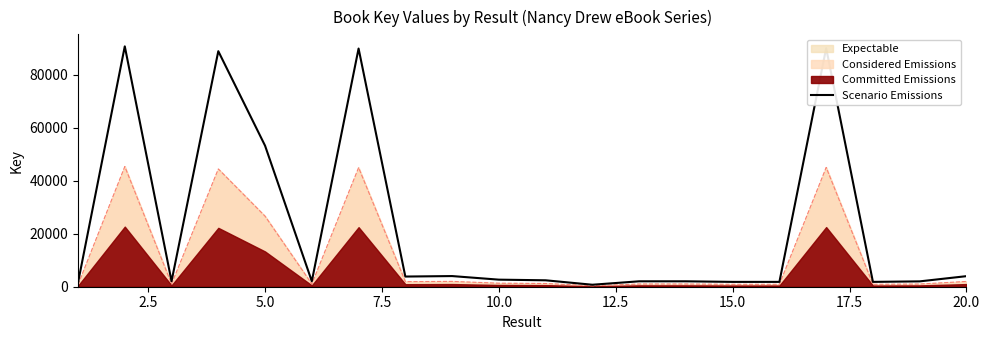

What is the value of the 5th point from the left?

53193